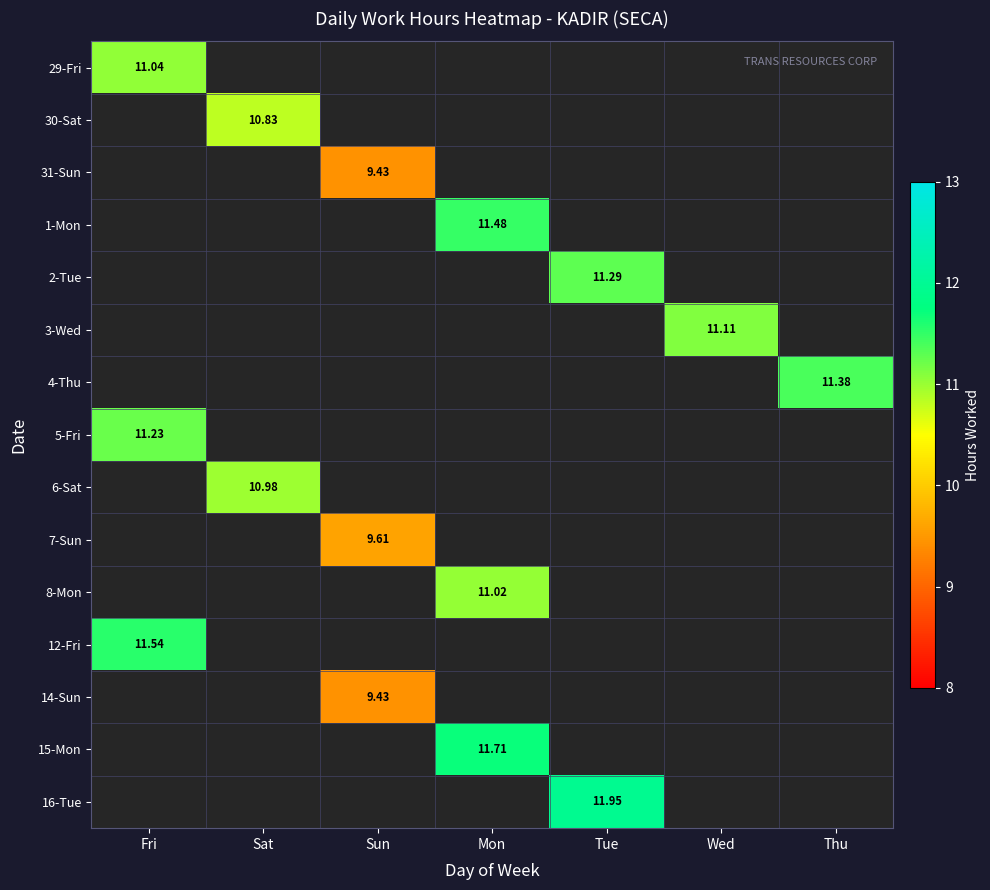

What is the greatest value displayed?

11.9